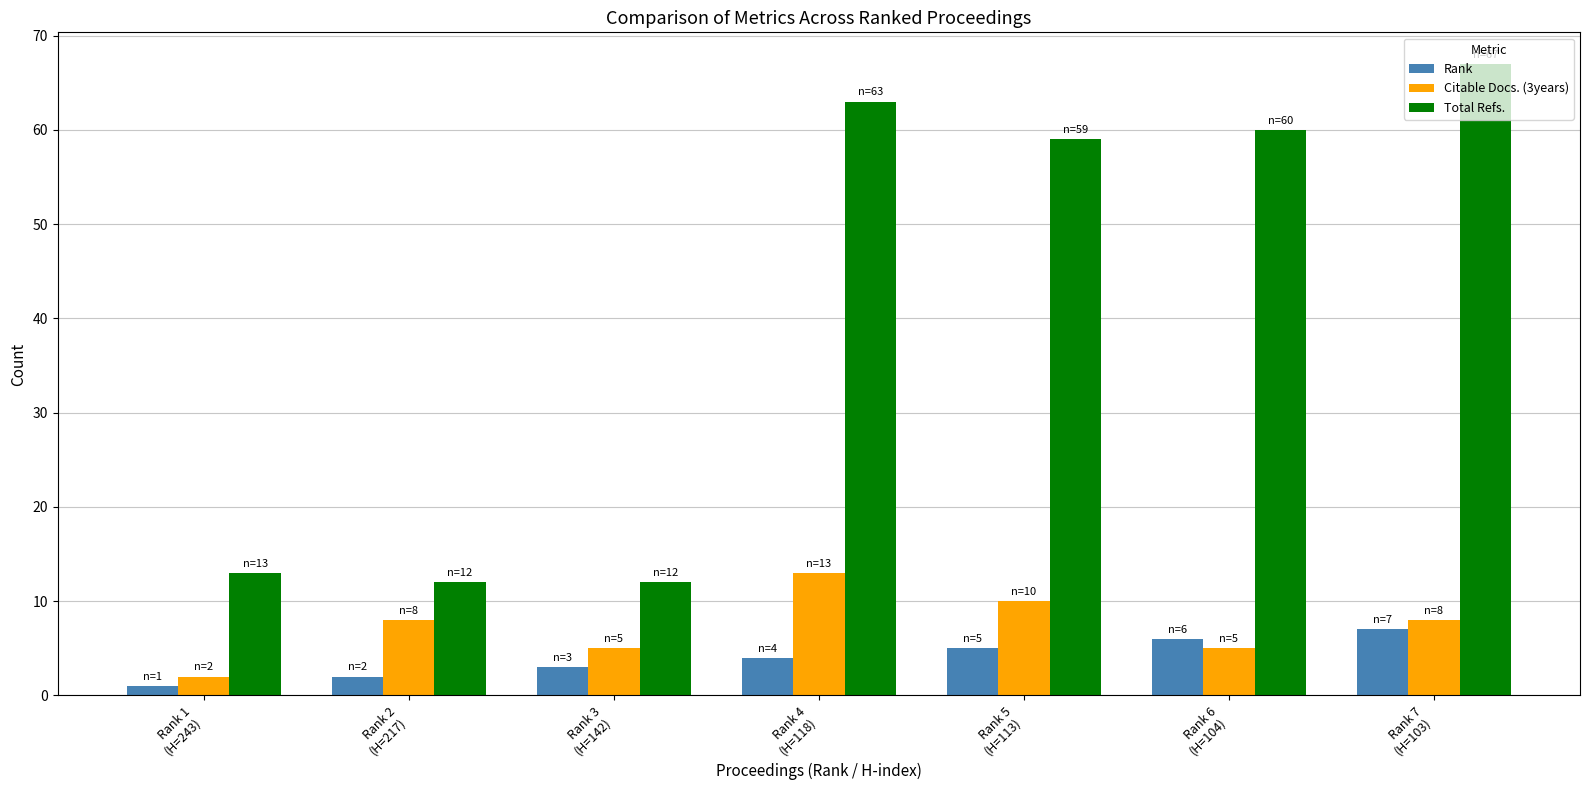

Rank the series at Rank 2
(H=217) from lowest to highest value.

Rank, Citable Docs. (3years), Total Refs.